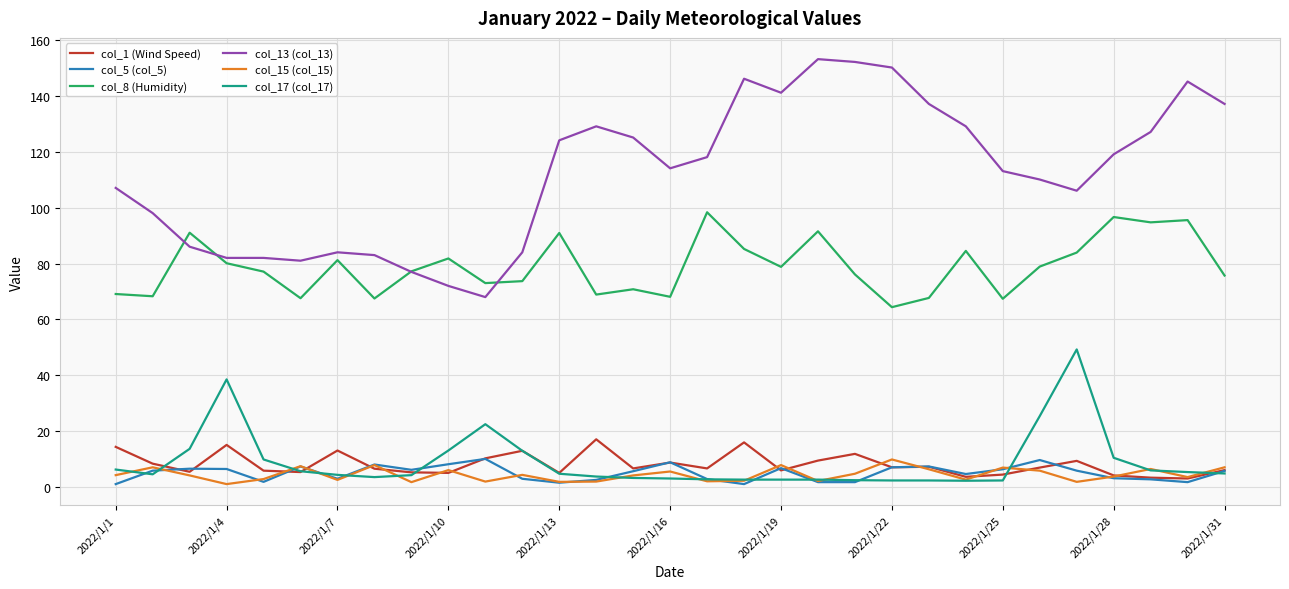

Which series has the largest range (max minus min)?

col_13 (col_13)